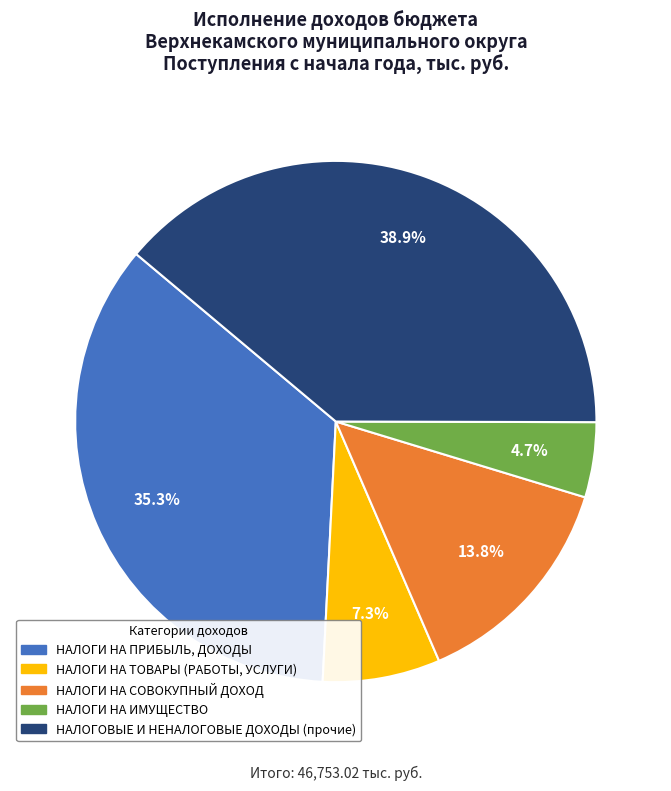

True or false: НАЛОГИ НА СОВОКУПНЫЙ ДОХОД accounts for 21% of the total.

False